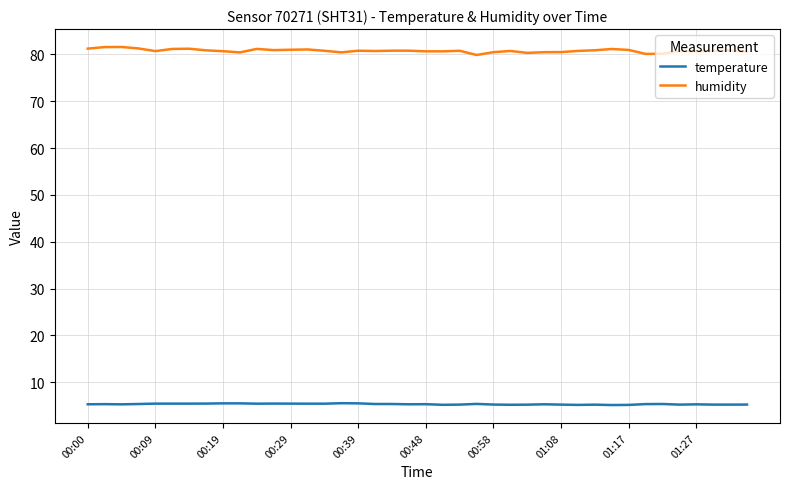

True or false: humidity and temperature cross at least once.

False